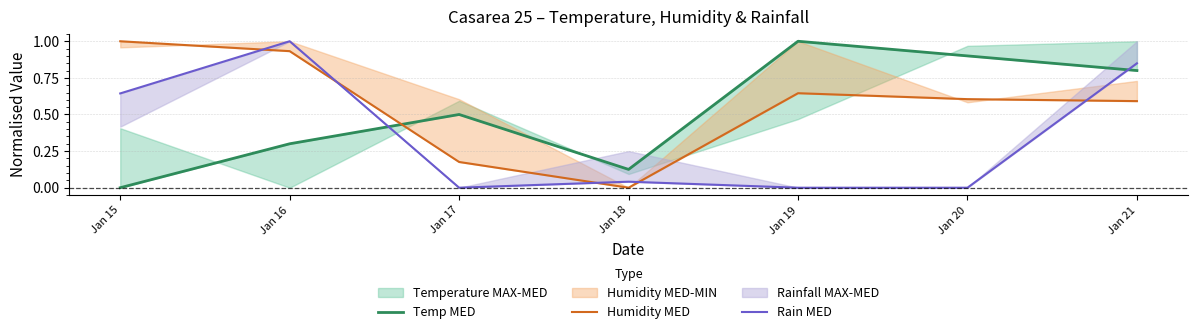

What is the value of the Humidity MED point at the 2nd from the left?

0.9